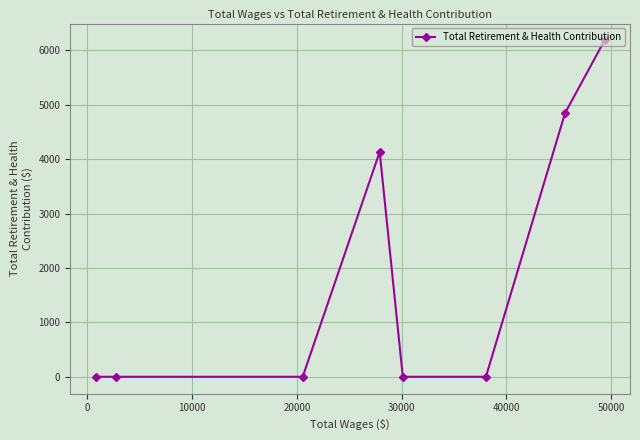

What is the greatest value displayed?

6183